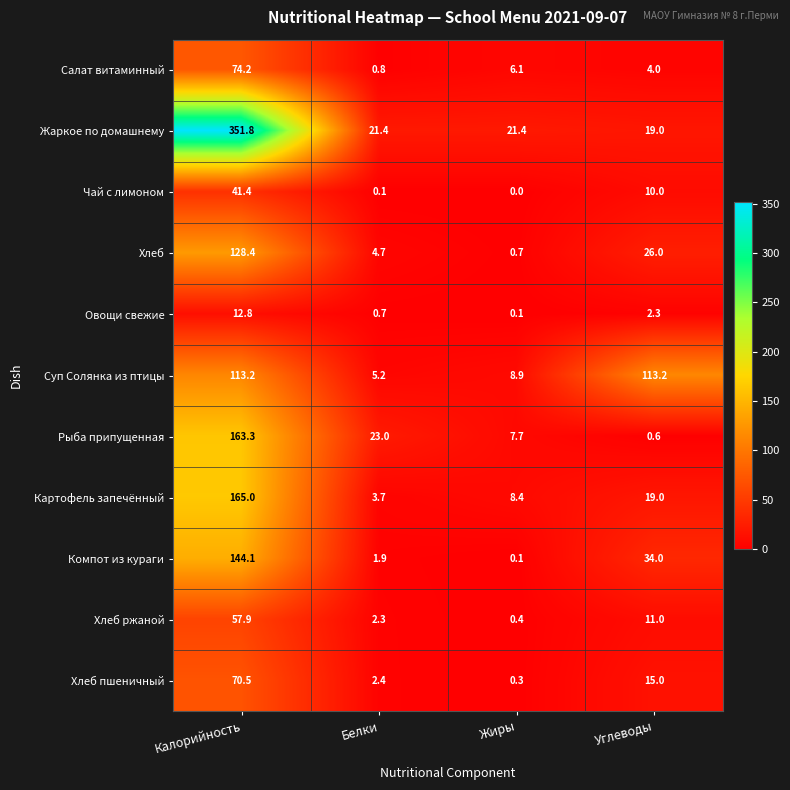

What is the total value across all series at Жиры?

54.1